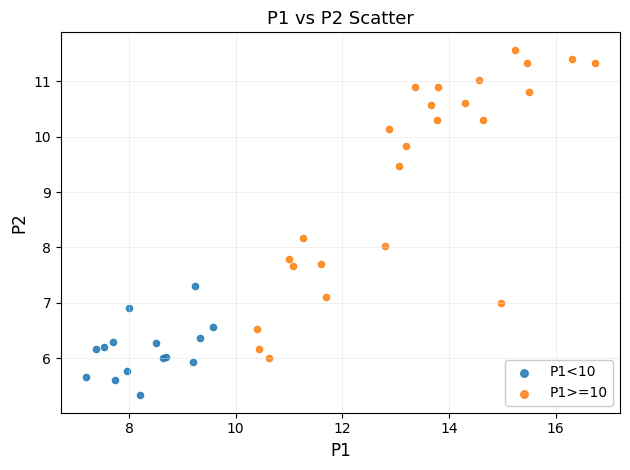

Which series contains the highest Y value?

P1>=10